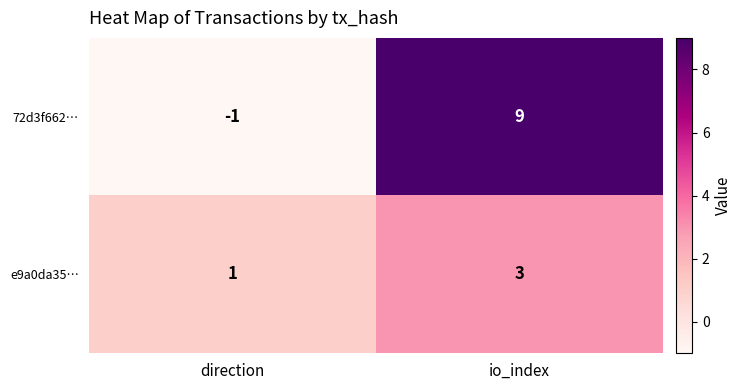

What is the average value of the 72d3f662… series?

4